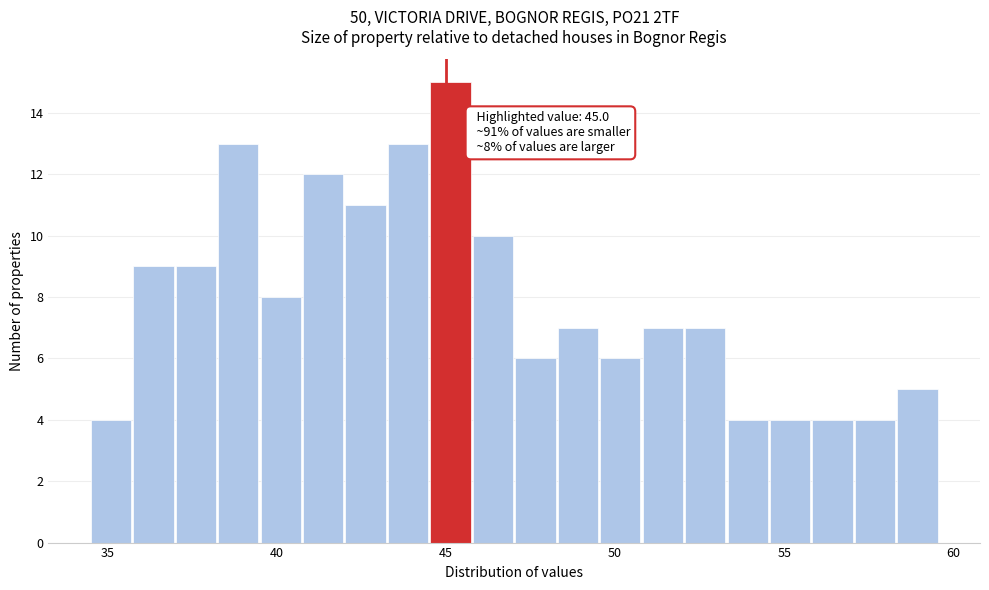

Around what value on the x-axis is the tallest bar? Give the approximate position of its centre, as read against the axis.

45.0